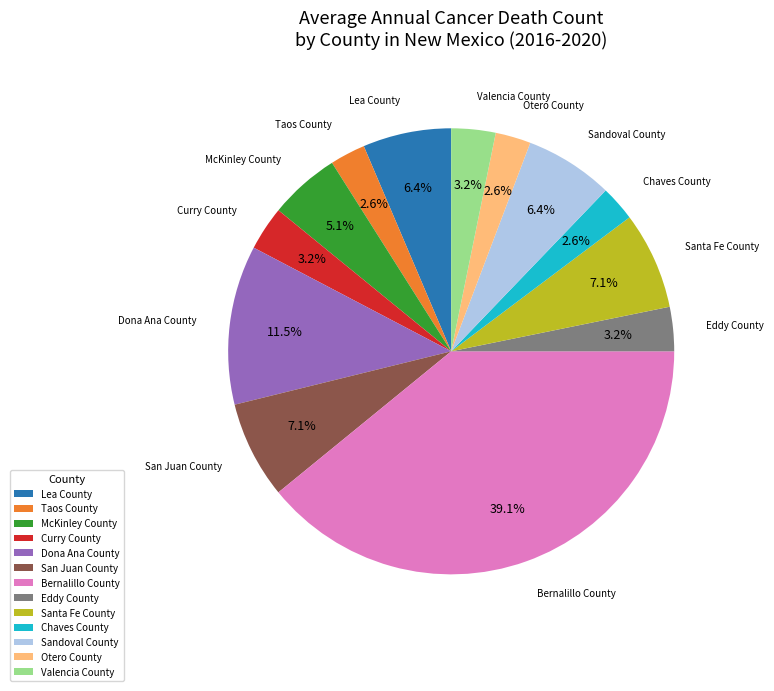

Is there a majority slice in this chart?

No